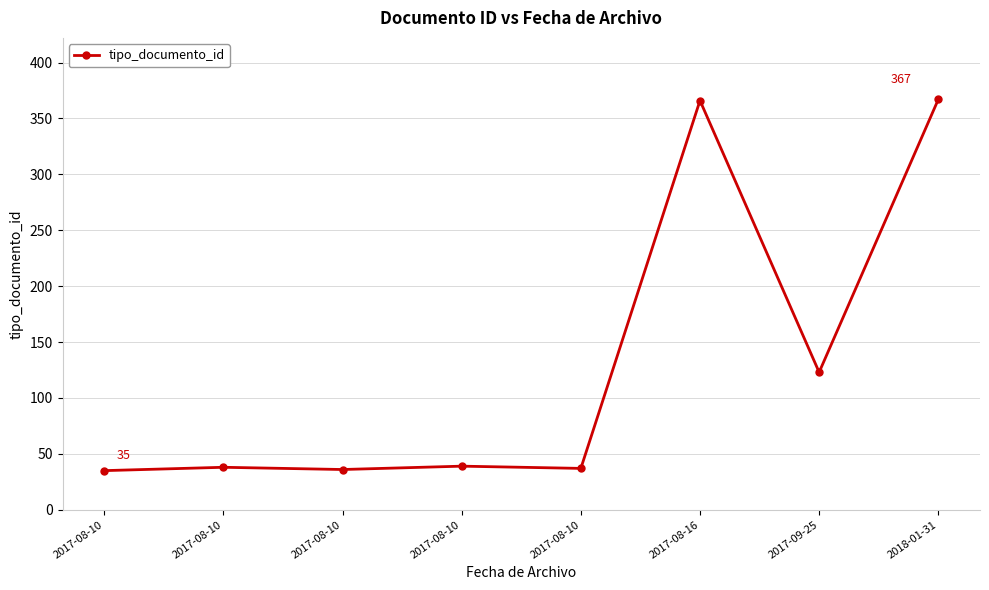

How many distinct data groups are displayed?

1